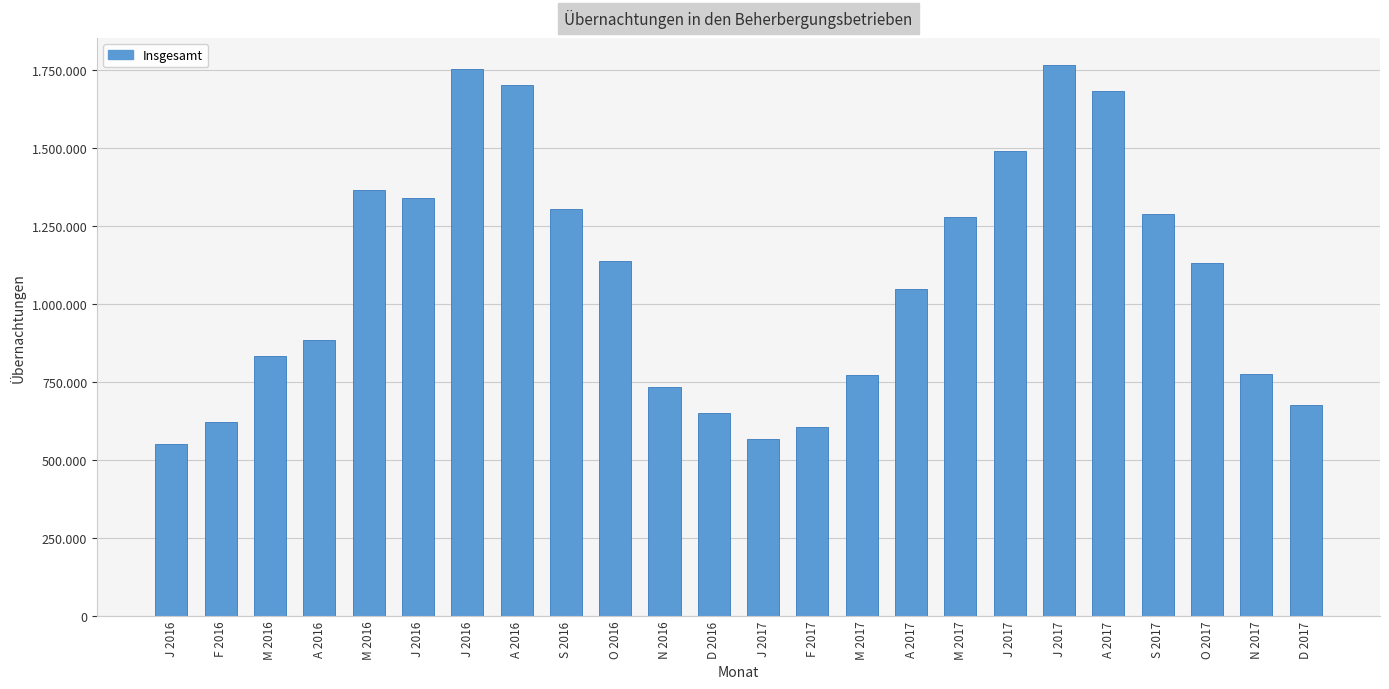

Are the bars grouped side by side (vs. stacked)?

No